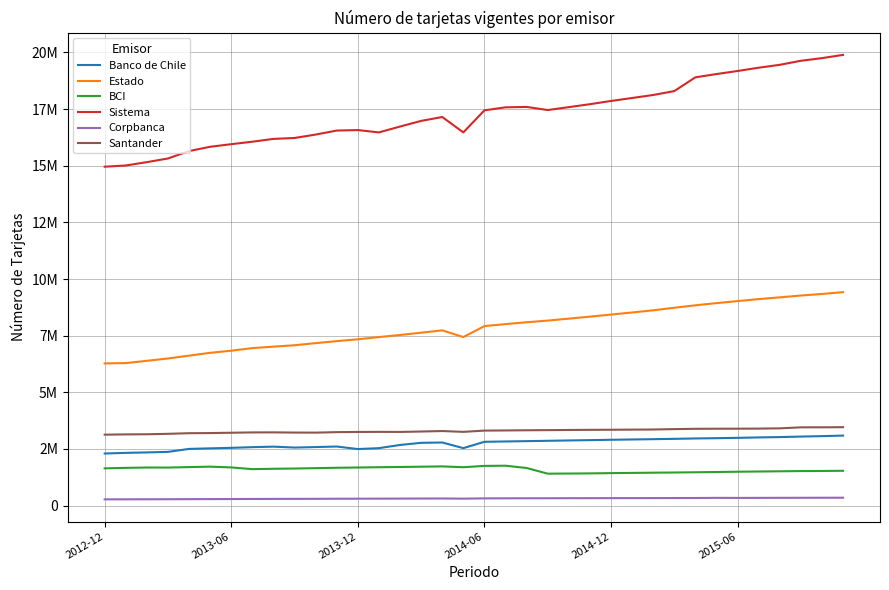

True or false: Corpbanca and Sistema cross at least once.

False